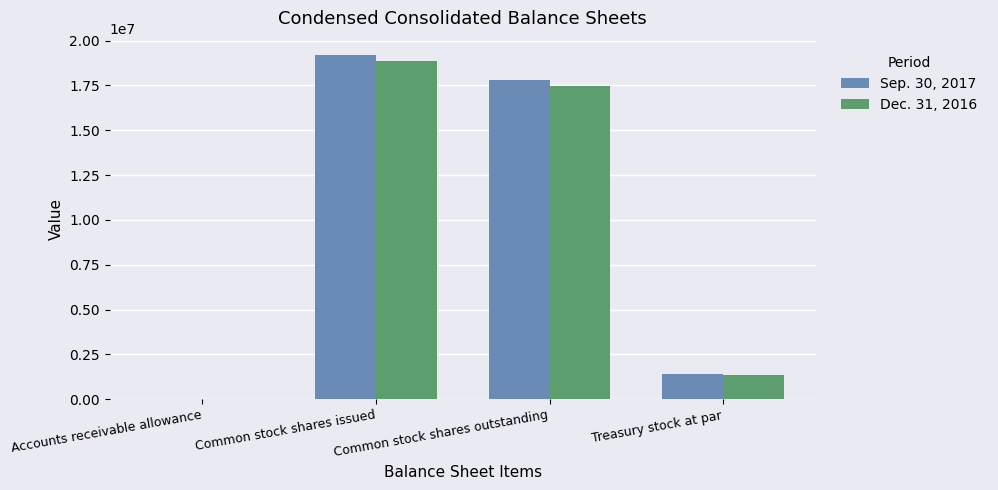

What is the total value across all series at Treasury stock at par?

2758137